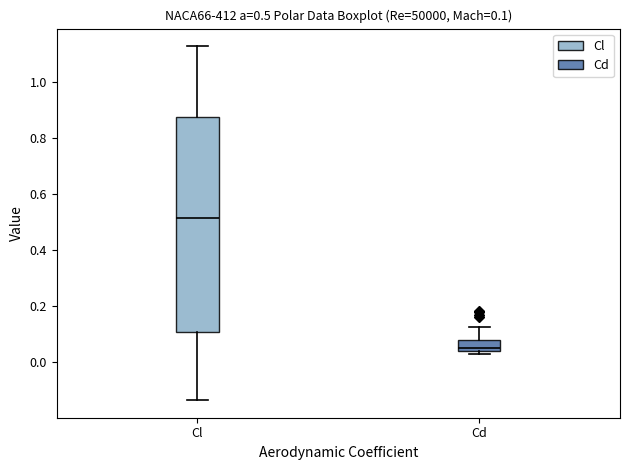

Comparing the boxes themselves (not the whiskers), which one is the tallest?

Cl